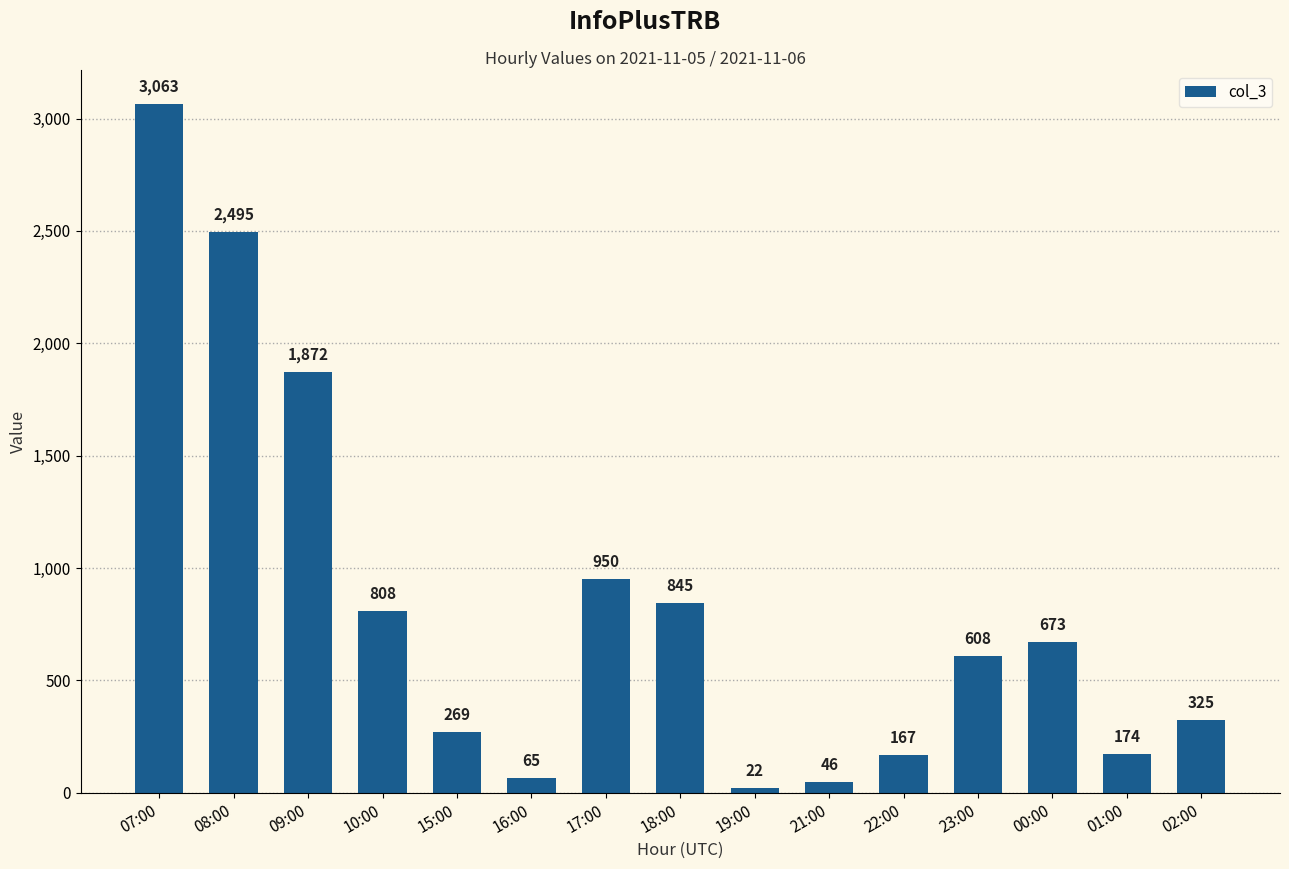

What is the difference between the maximum and minimum values?

3041